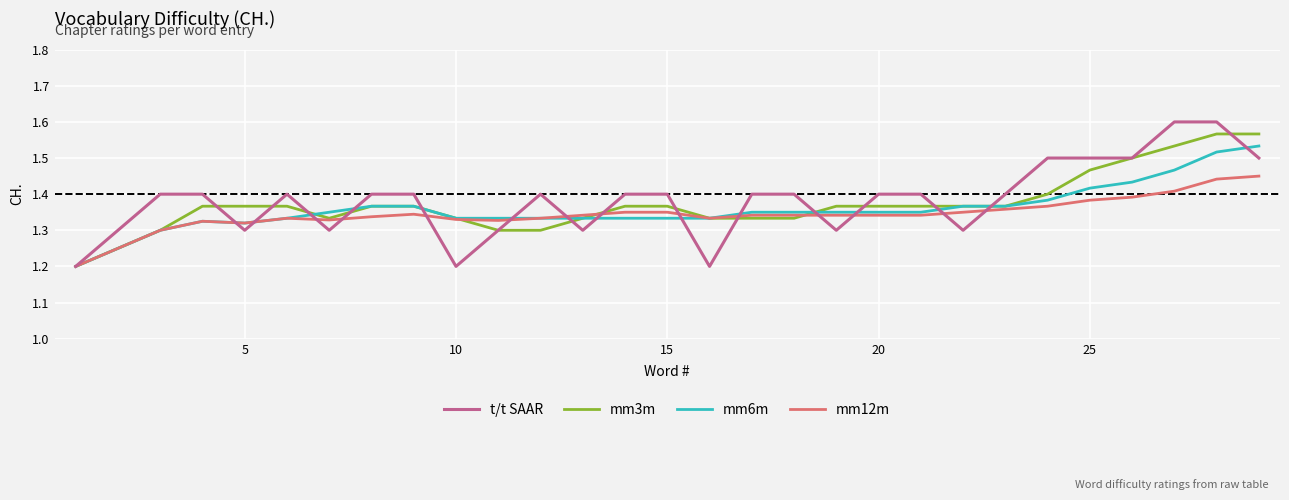

After their last crossing, which series has the higher values: t/t SAAR or mm3m?

mm3m